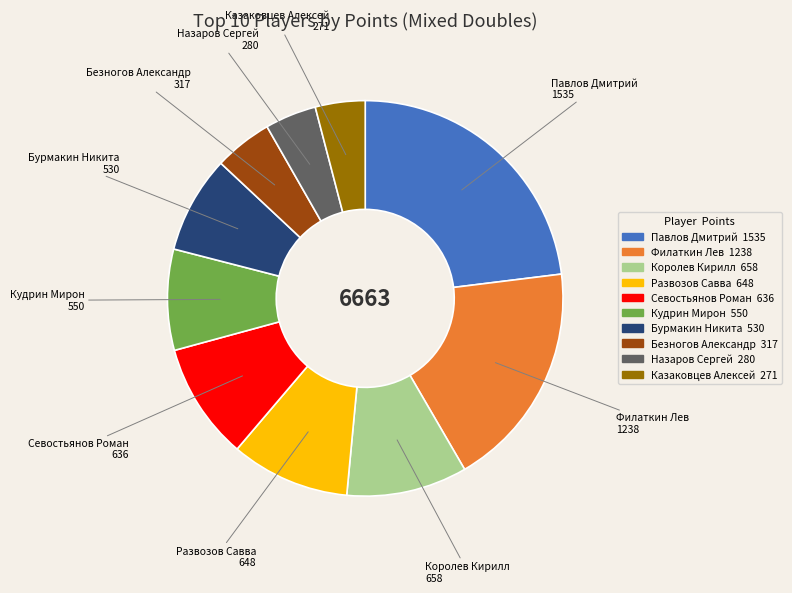

Combined, do Кудрин Мирон and Королев Кирилл account for over 50%?

No